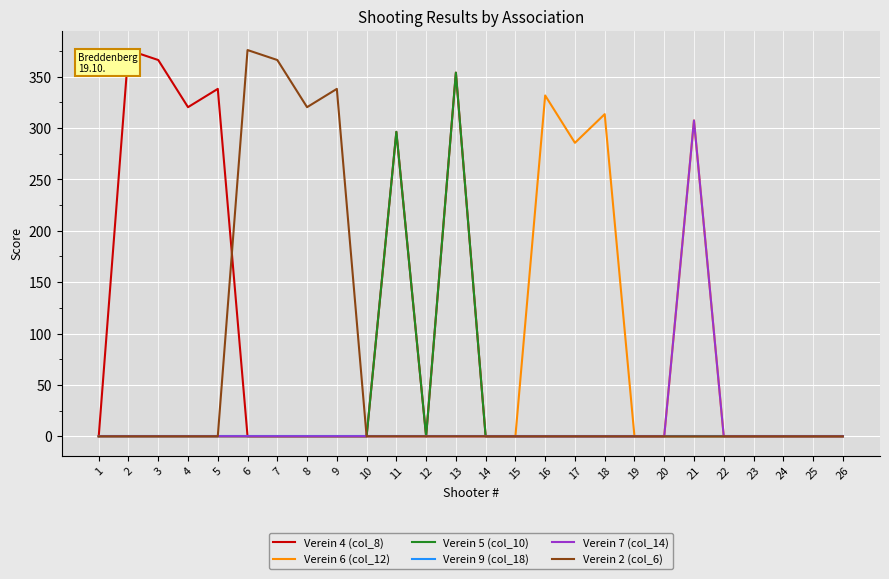

Reading left to right, transcribe all the data shown in this chart.

Verein 4 (col_8): 0.0	375.9	366.2	320.3	338.1	0.0	0.0	0.0	0.0	0.0	296.3	0.0	353.9	0.0	0.0	0.0	0.0	0.0	0.0	0.0	0.0	0.0	0.0	0.0	0.0	0.0
Verein 6 (col_12): 0.0	0.0	0.0	0.0	0.0	0.0	0.0	0.0	0.0	0.0	0.0	0.0	0.0	0.0	0.0	331.7	285.6	313.5	0.0	0.0	307.4	0.0	0.0	0.0	0.0	0.0
Verein 5 (col_10): 0.0	0.0	0.0	0.0	0.0	0.0	0.0	0.0	0.0	0.0	296.3	0.0	353.9	0.0	0.0	0.0	0.0	0.0	0.0	0.0	0.0	0.0	0.0	0.0	0.0	0.0
Verein 9 (col_18): 0.0	0.0	0.0	0.0	0.0	0.0	0.0	0.0	0.0	0.0	0.0	0.0	0.0	0.0	0.0	0.0	0.0	0.0	0.0	0.0	0.0	0.0	0.0	0.0	0.0	0.0
Verein 7 (col_14): 0.0	0.0	0.0	0.0	0.0	0.0	0.0	0.0	0.0	0.0	0.0	0.0	0.0	0.0	0.0	0.0	0.0	0.0	0.0	0.0	307.4	0.0	0.0	0.0	0.0	0.0
Verein 2 (col_6): 0.0	0.0	0.0	0.0	0.0	375.9	366.2	320.3	338.1	0.0	0.0	0.0	0.0	0.0	0.0	0.0	0.0	0.0	0.0	0.0	0.0	0.0	0.0	0.0	0.0	0.0